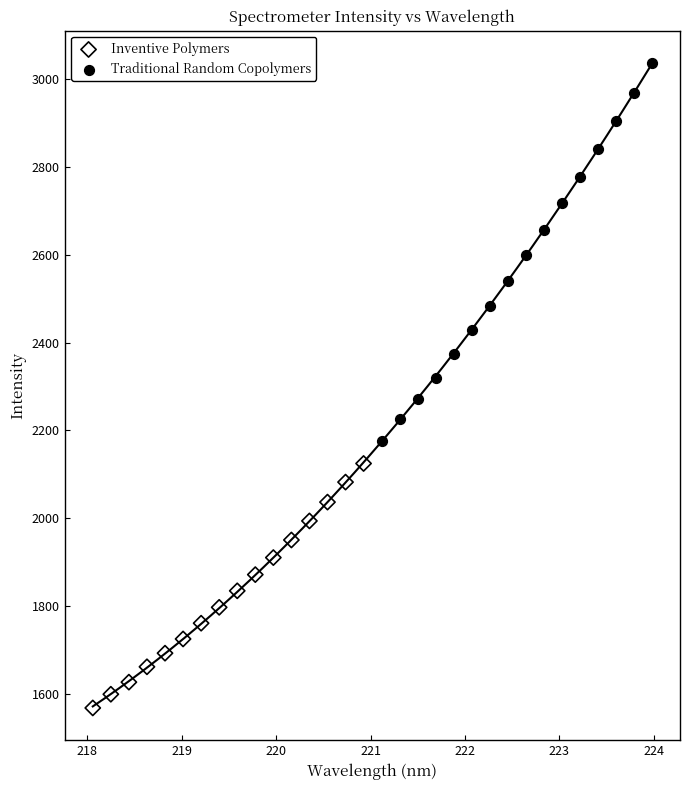

What are all the series names shown in the legend?

Inventive Polymers, Traditional Random Copolymers